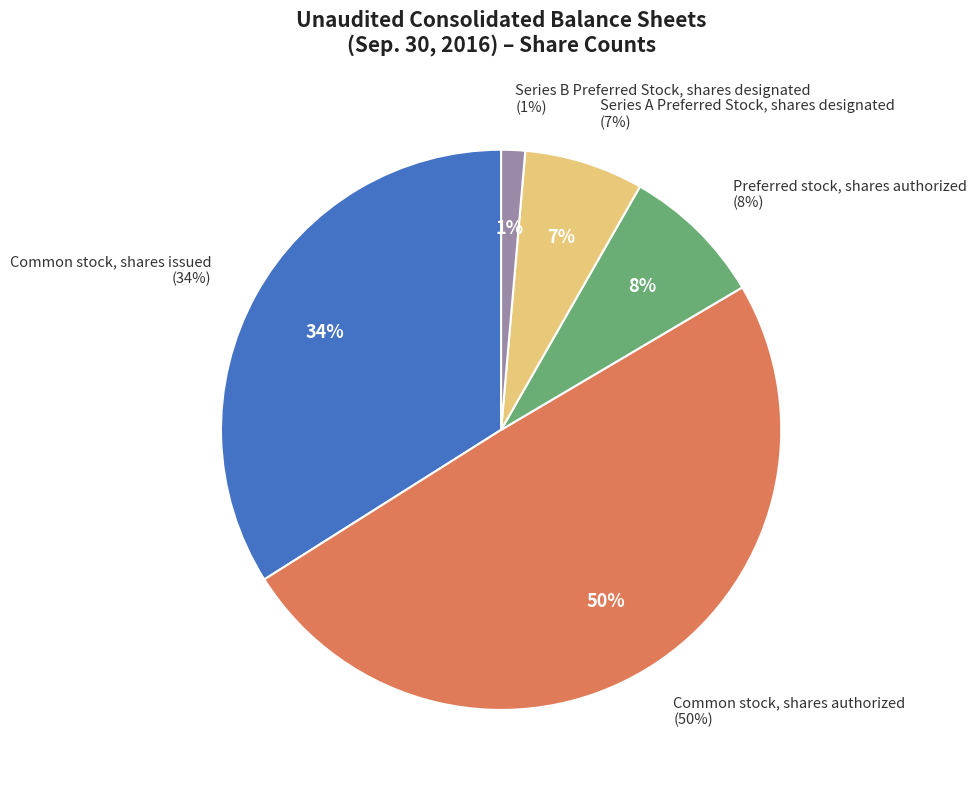

Is there any slice that represents more than half of the pie?

No